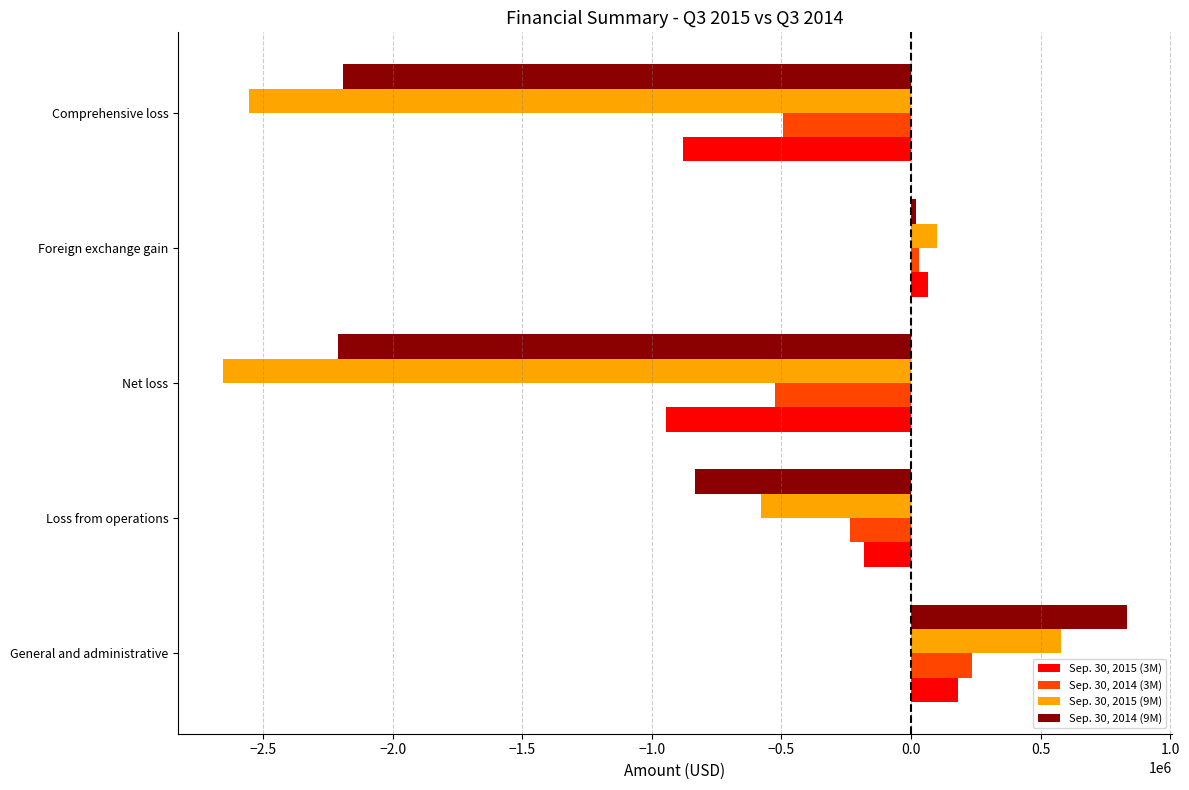

Rank the series by their average value, from lowest to highest.

Sep. 30, 2015 (9M), Sep. 30, 2014 (9M), Sep. 30, 2015 (3M), Sep. 30, 2014 (3M)